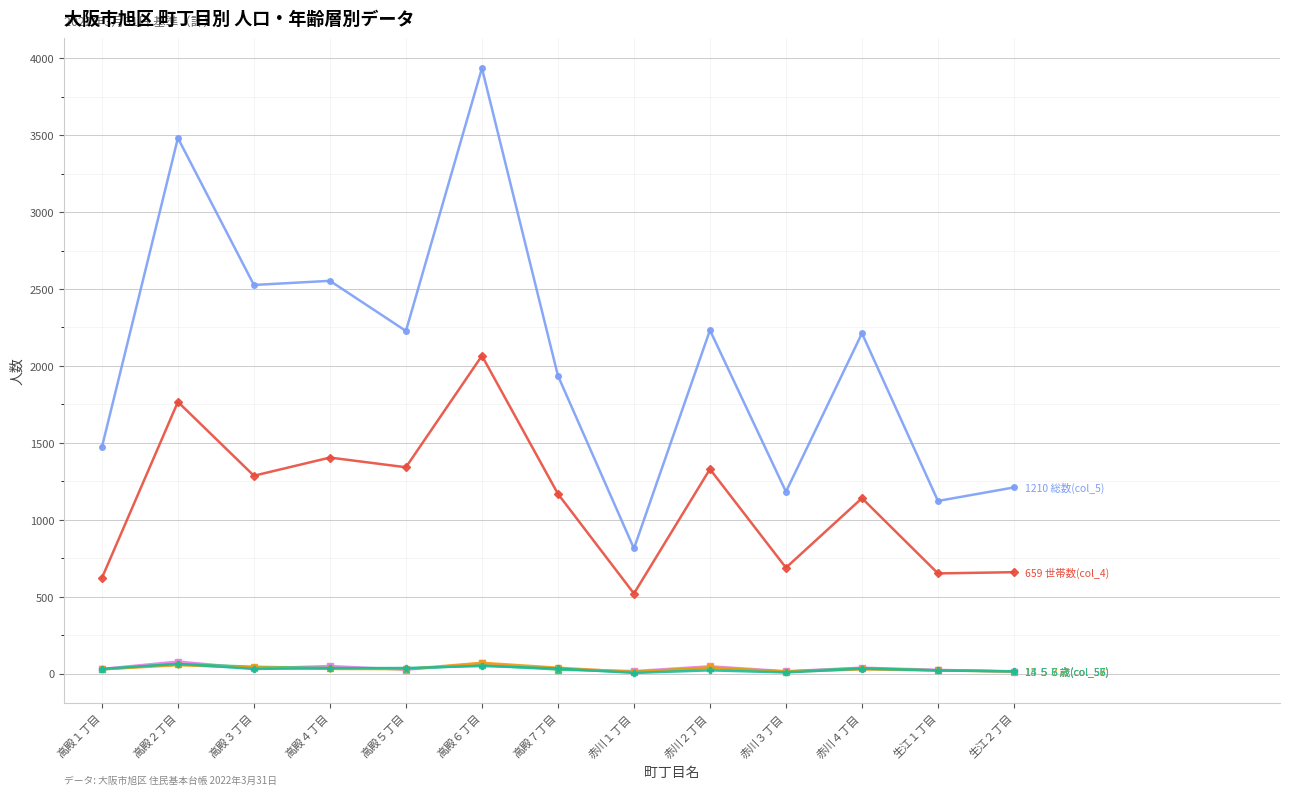

Is this an area chart (filled region under the line)?

No